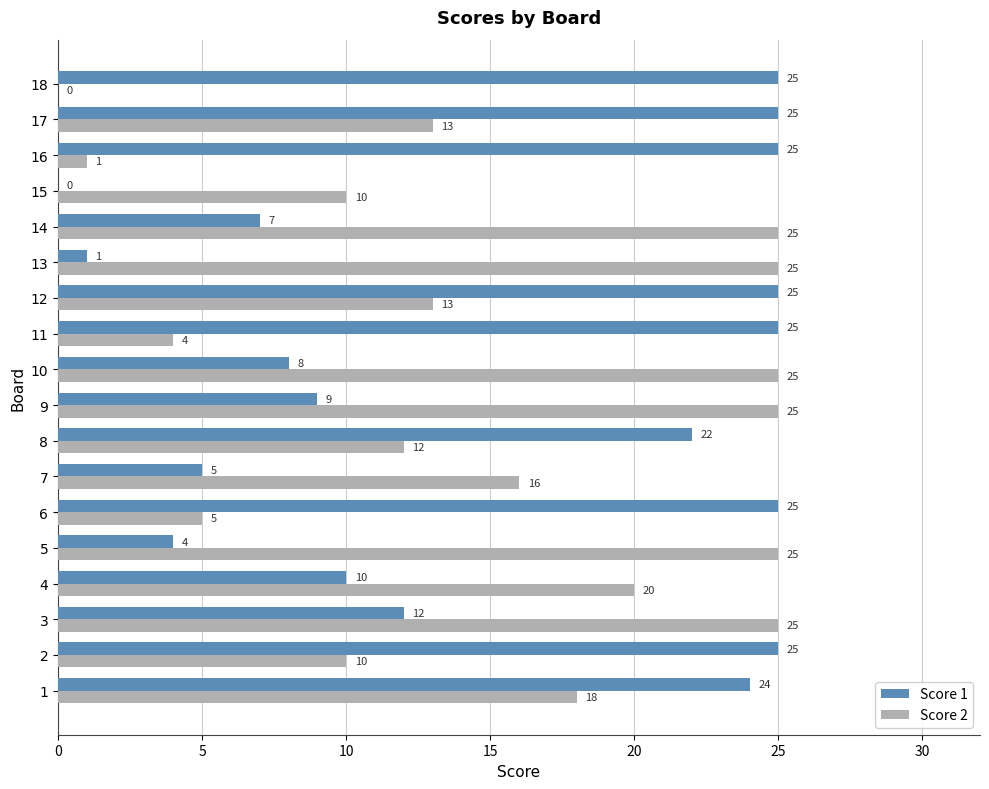

What is the sum of the Score 1 values at 16 and 10?

33